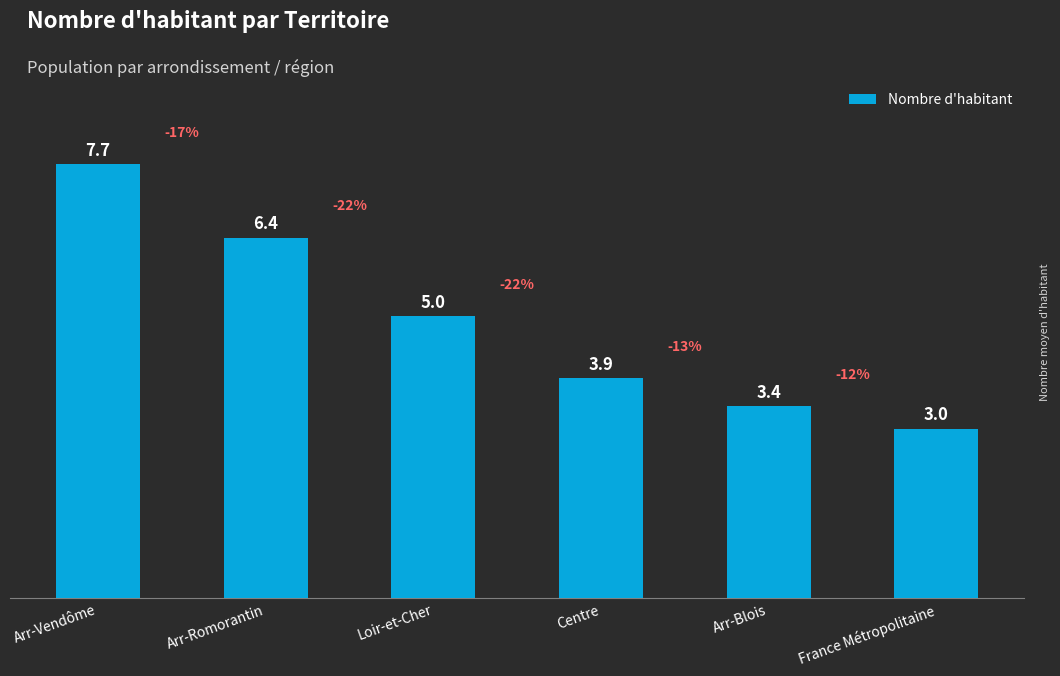

Reading left to right, what are all the values shown in this chart?

Arr-Vendôme=7.7	Arr-Romorantin=6.4	Loir-et-Cher=5.0	Centre=3.9	Arr-Blois=3.4	France Métropolitaine=3.0